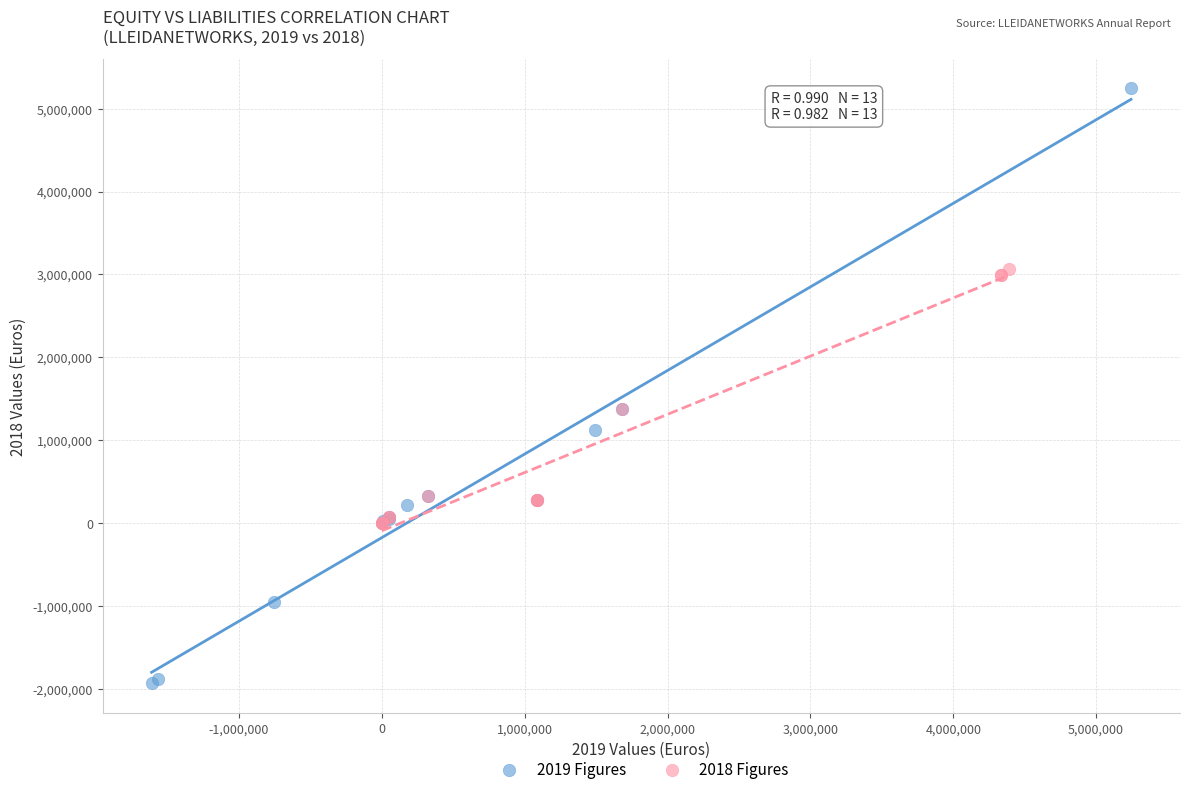

Which series reaches the minimum Y coordinate?

2019 Figures